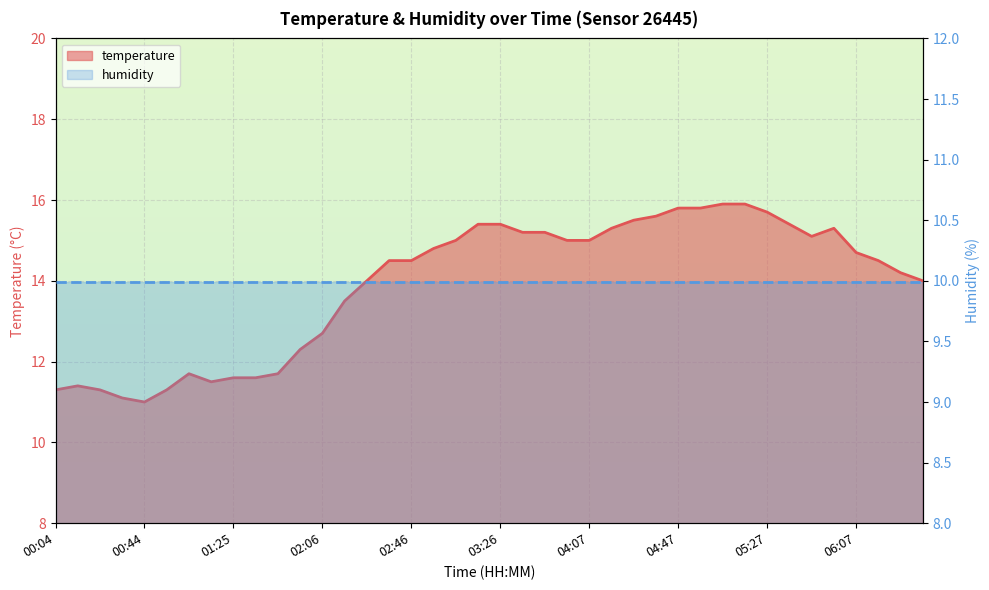

Reading right to left, extract all data points from this chart.

06:38=14.0	06:28=14.2	06:17=14.5	06:07=14.7	05:57=15.3	05:47=15.1	05:37=15.4	05:27=15.7	05:17=15.9	05:07=15.9	04:57=15.8	04:47=15.8	04:37=15.6	04:27=15.5	04:17=15.3	04:07=15.0	03:57=15.0	03:47=15.2	03:37=15.2	03:26=15.4	03:16=15.4	03:06=15.0	02:56=14.8	02:46=14.5	02:36=14.5	02:26=14.0	02:16=13.5	02:06=12.7	01:55=12.3	01:45=11.7	01:35=11.6	01:25=11.6	01:15=11.5	01:05=11.7	00:55=11.3	00:44=11.0	00:34=11.1	00:24=11.3	00:14=11.4	00:04=11.3